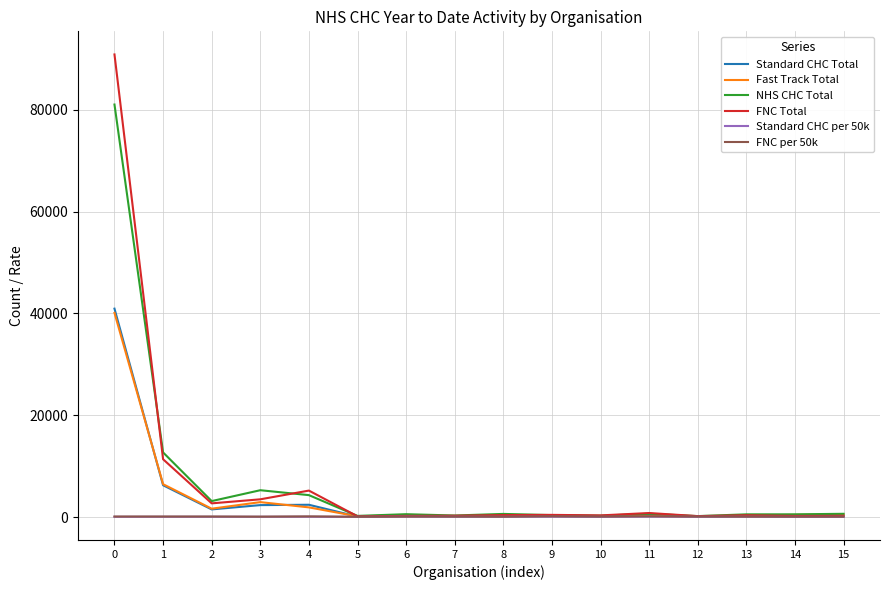

Is the value of FNC Total at 4 greater than the value of FNC per 50k at 9?

Yes